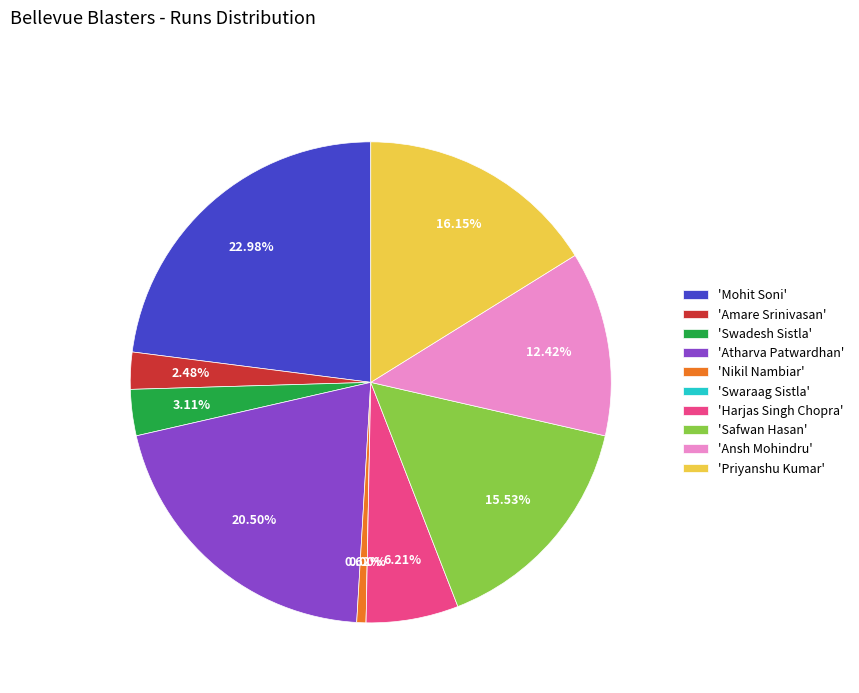

Is it true that Mohit Soni is 31% of the pie?

False